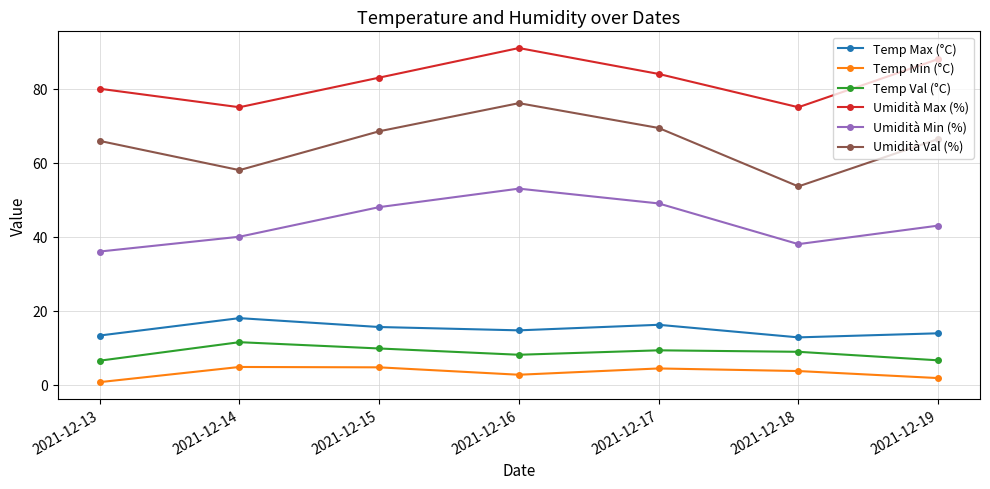

Rank the series by their maximum value, from highest to lowest.

Umidità Max (%), Umidità Val (%), Umidità Min (%), Temp Max (°C), Temp Val (°C), Temp Min (°C)